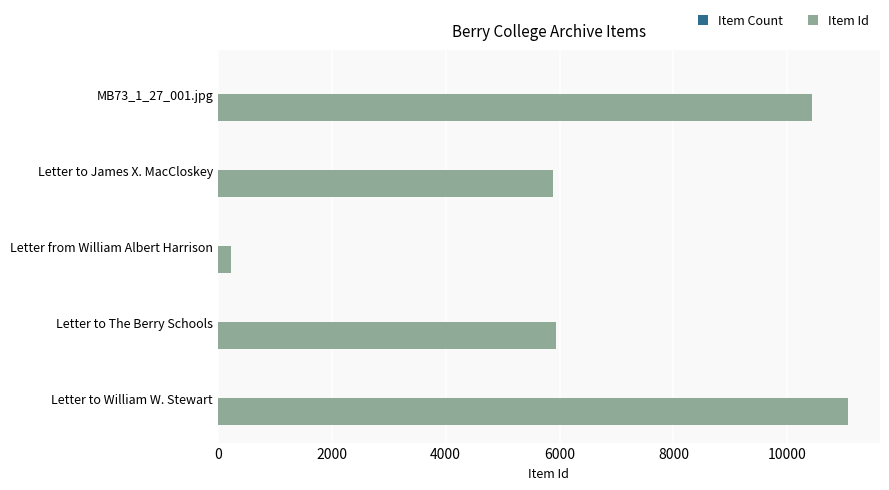

What is the maximum value for Item Id?

11074